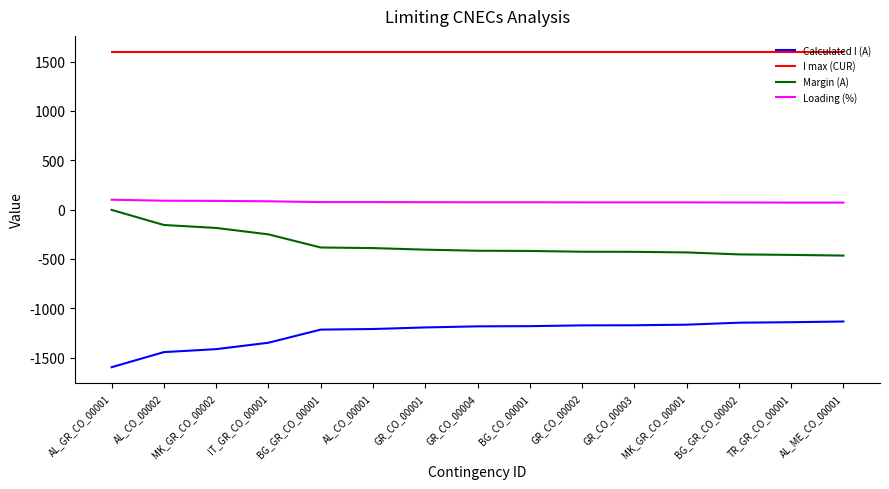

Is the value of Loading (%) at AL_GR_CO_00001 greater than the value of Calculated I (A) at GR_CO_00002?

Yes